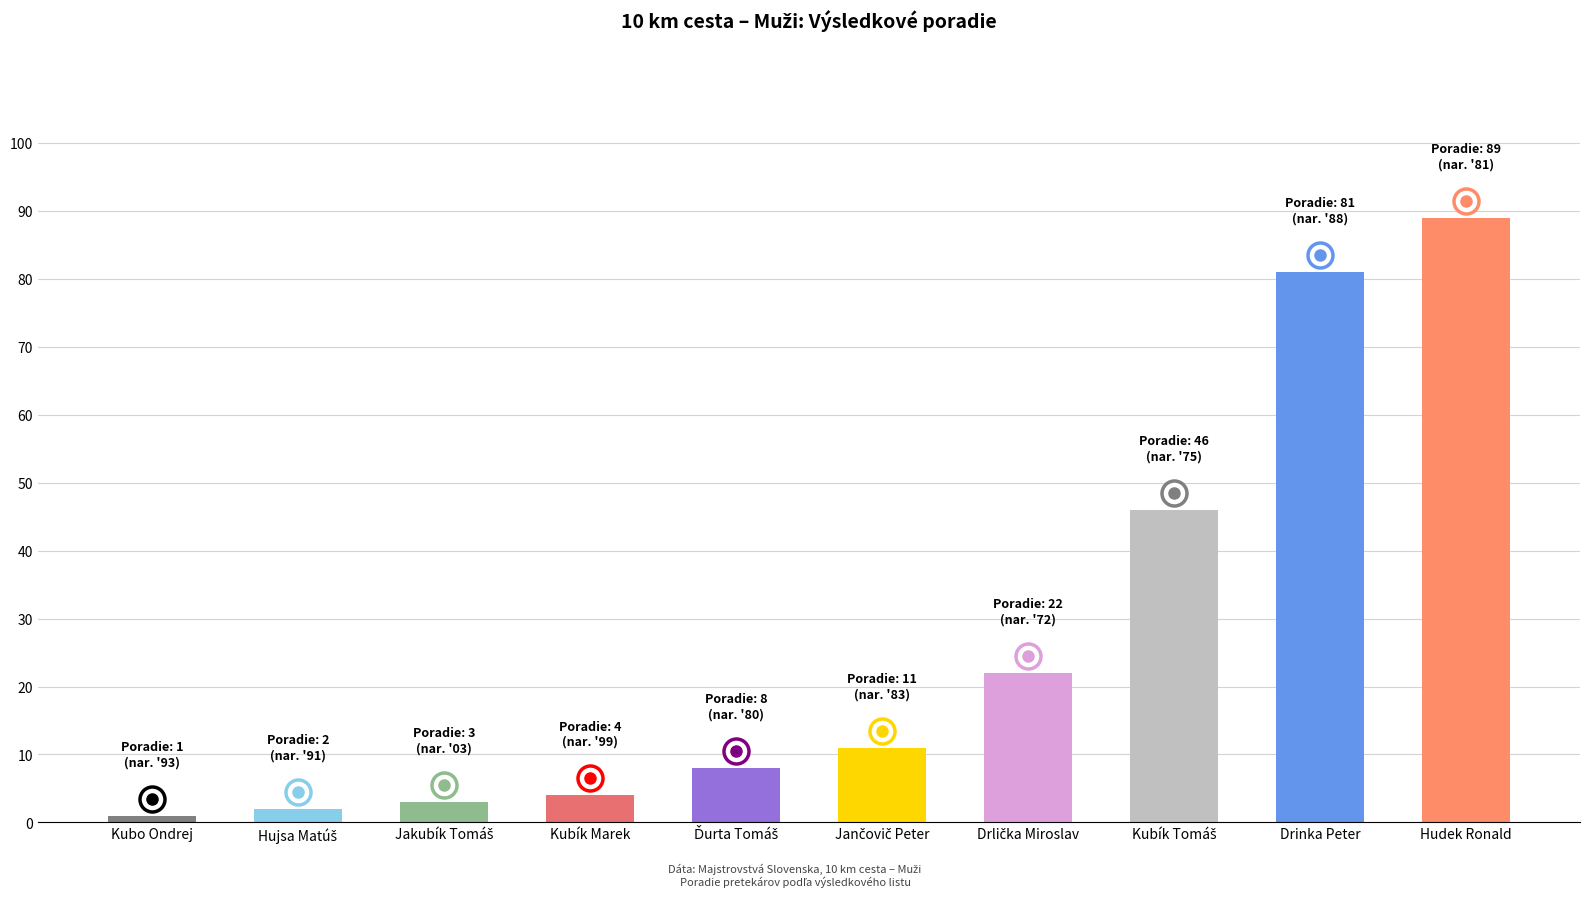

At which label does the data first exceed 11?

Drlička Miroslav